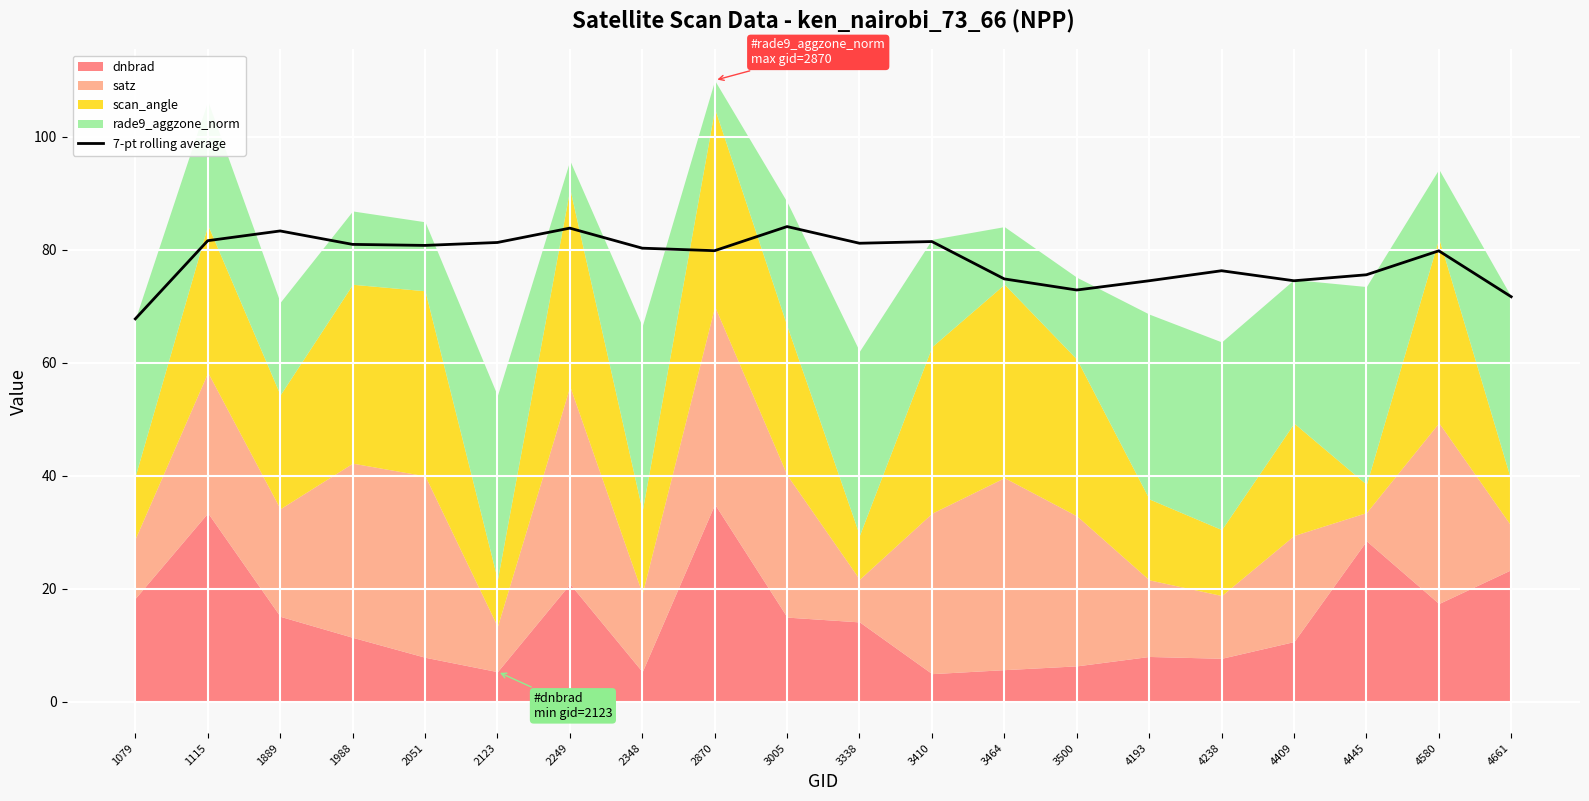

How many data points are less than 80?

10